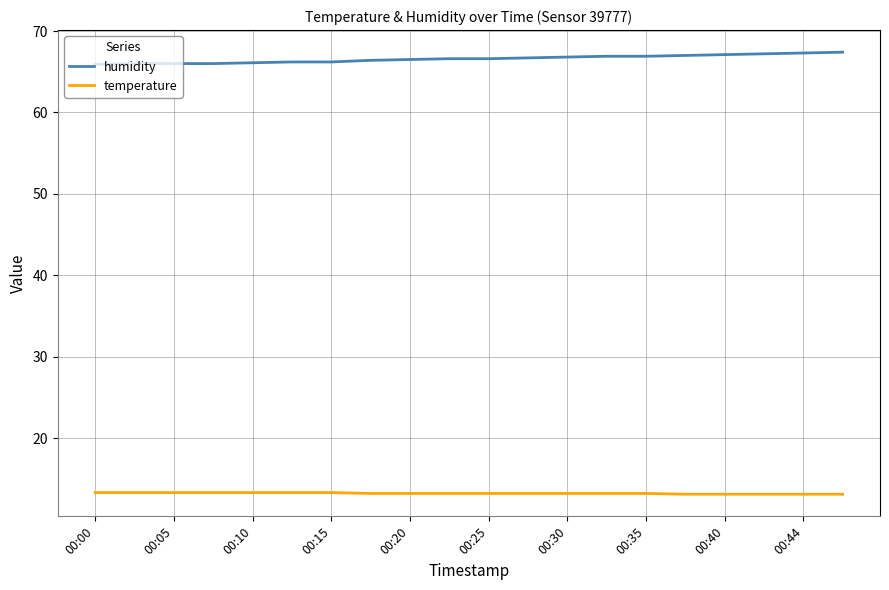

Rank the series by their average value, from lowest to highest.

temperature, humidity